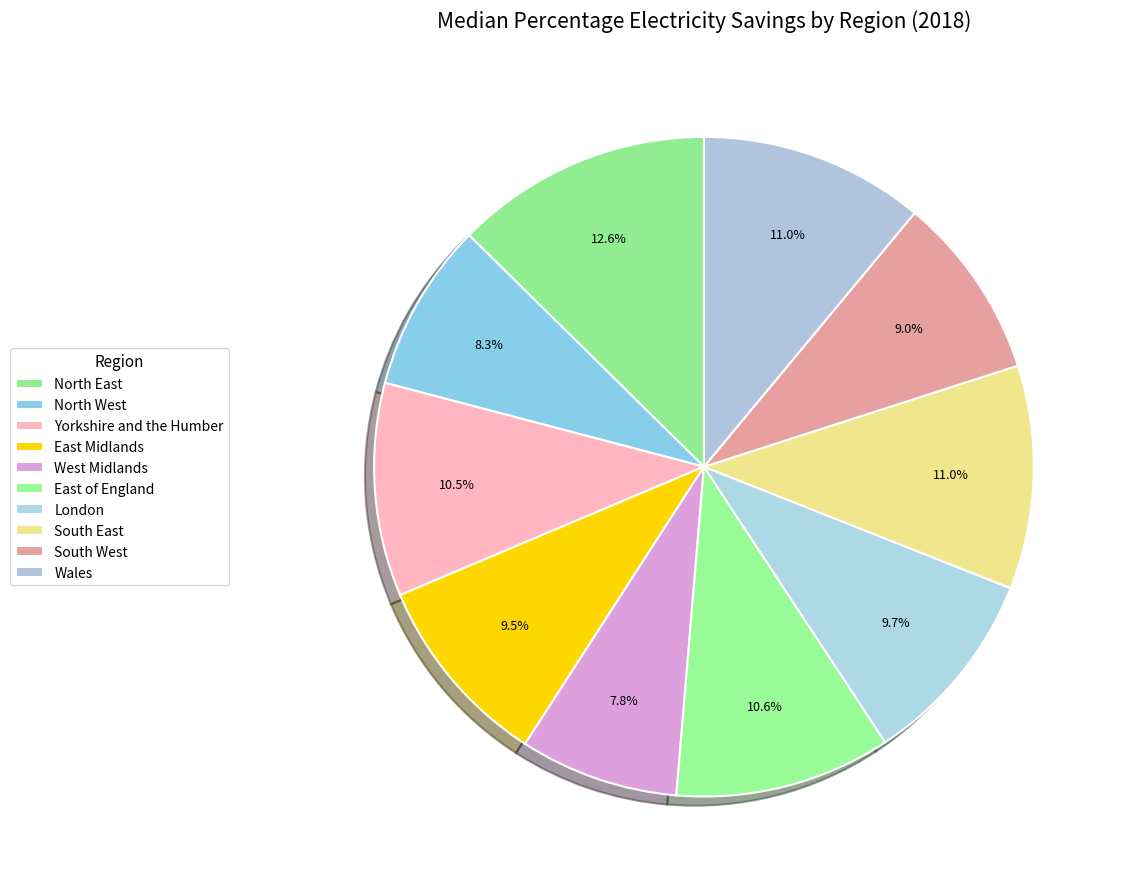

How many segments does this pie chart have?

10